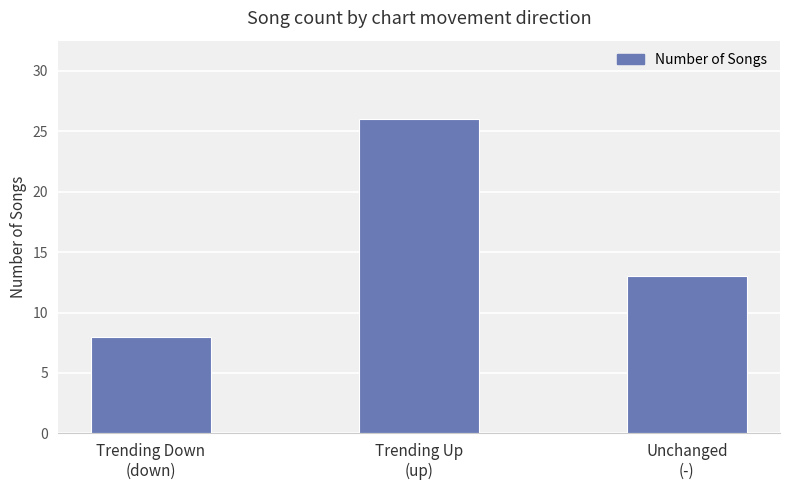

Which label corresponds to the largest value in the chart?

Trending Up
(up)